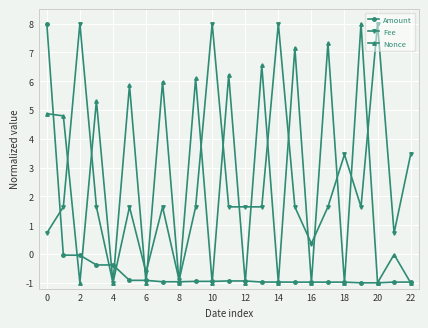

True or false: Fee has more than 1 points higher than both neighbors.

True